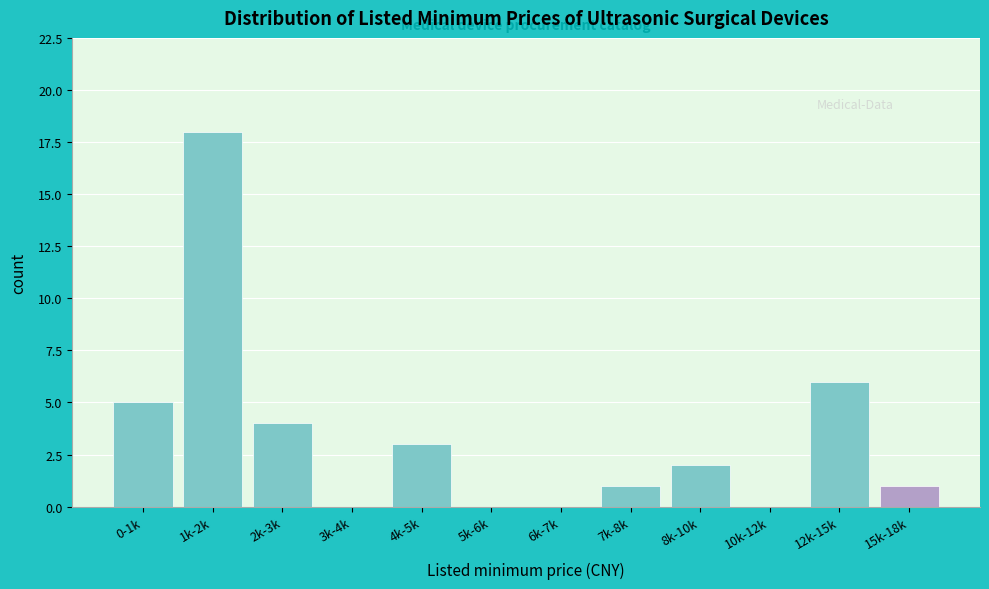

Reading left to right, what are all the values shown in this chart?

0-1k=5	1k-2k=18	2k-3k=4	3k-4k=0	4k-5k=3	5k-6k=0	6k-7k=0	7k-8k=1	8k-10k=2	10k-12k=0	12k-15k=6	15k-18k=1